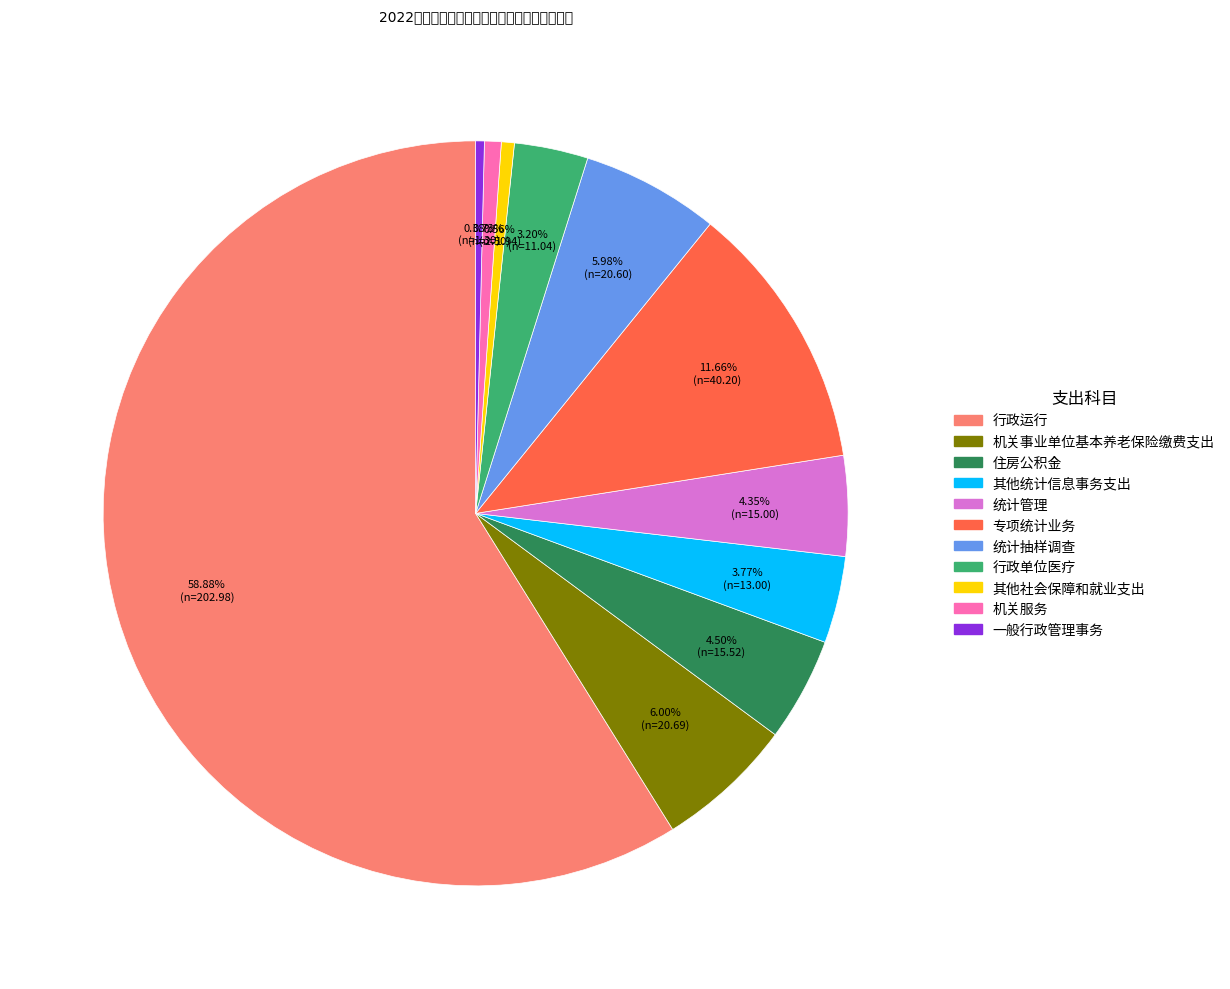

What percentage is the 统计抽样调查 slice, to the nearest percent?

6%